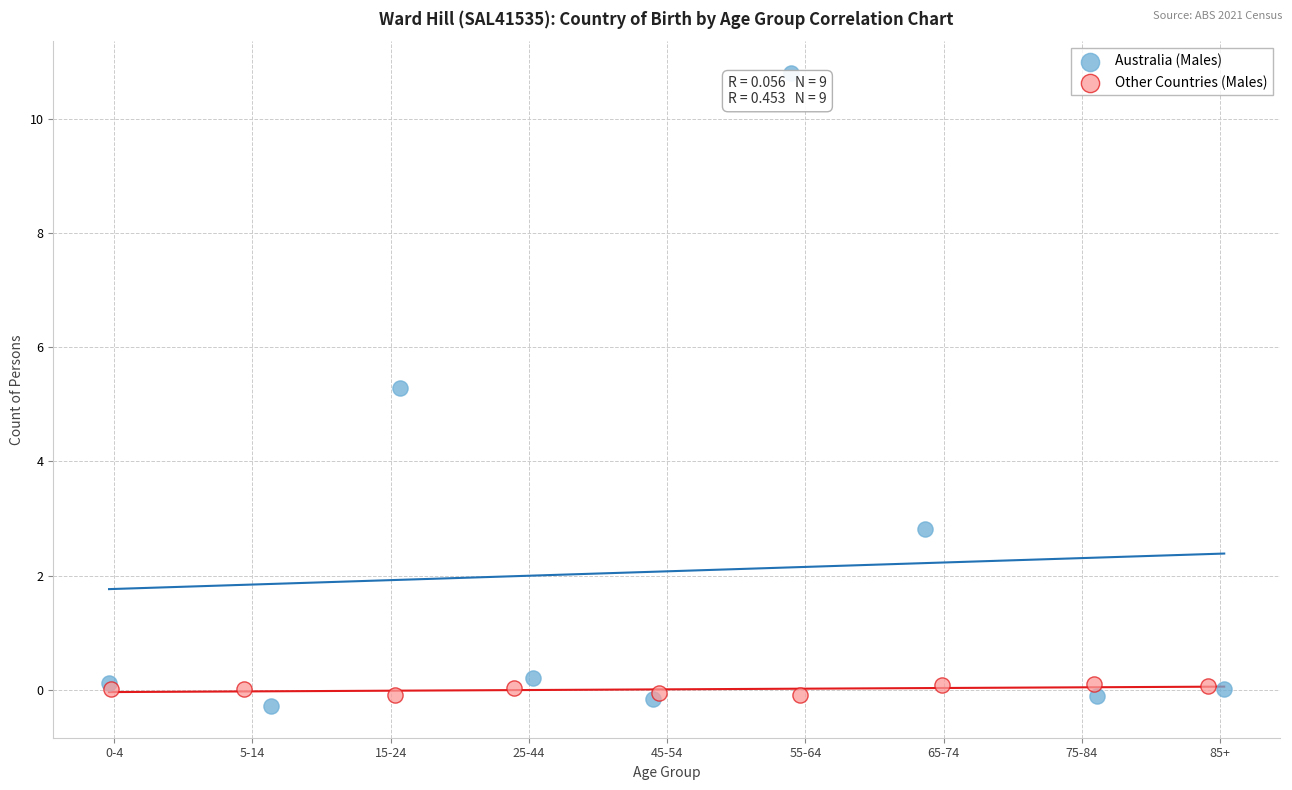

Which series contains the highest Y value?

Australia (Males)